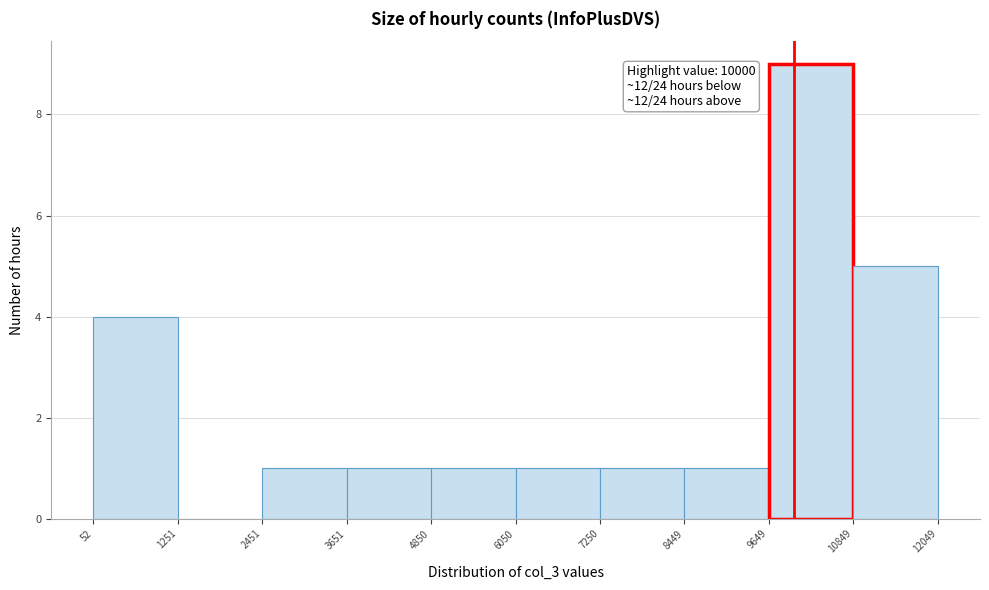

Which range on the x-axis has the tallest bar?

9649 to 10849